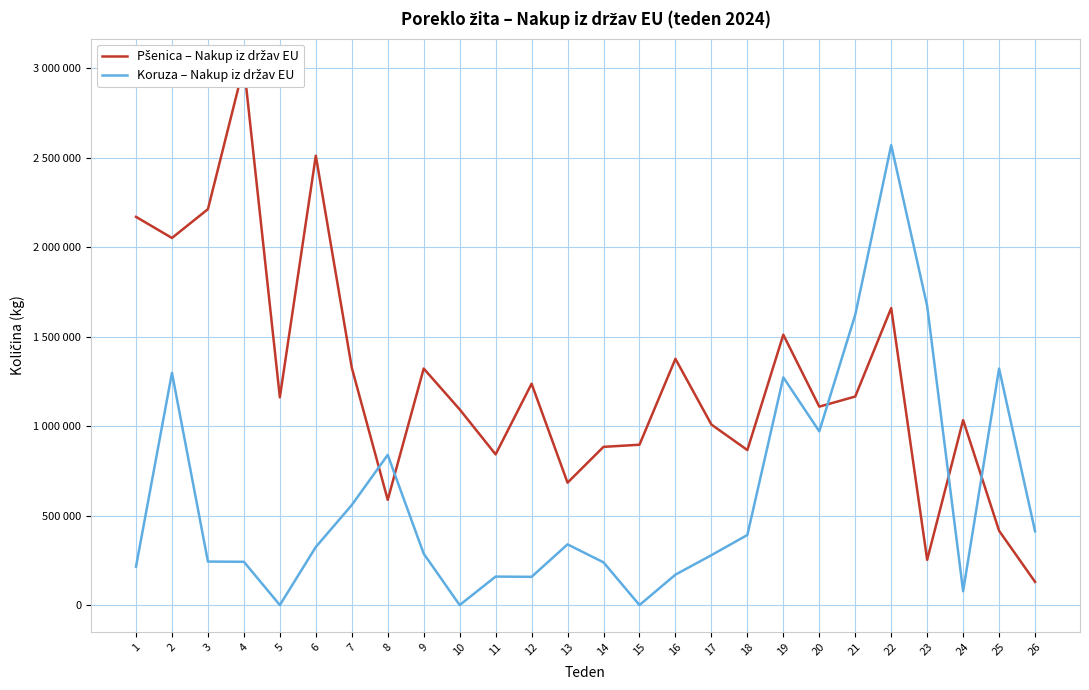

What are all the series names shown in the legend?

Pšenica – Nakup iz držav EU, Koruza – Nakup iz držav EU